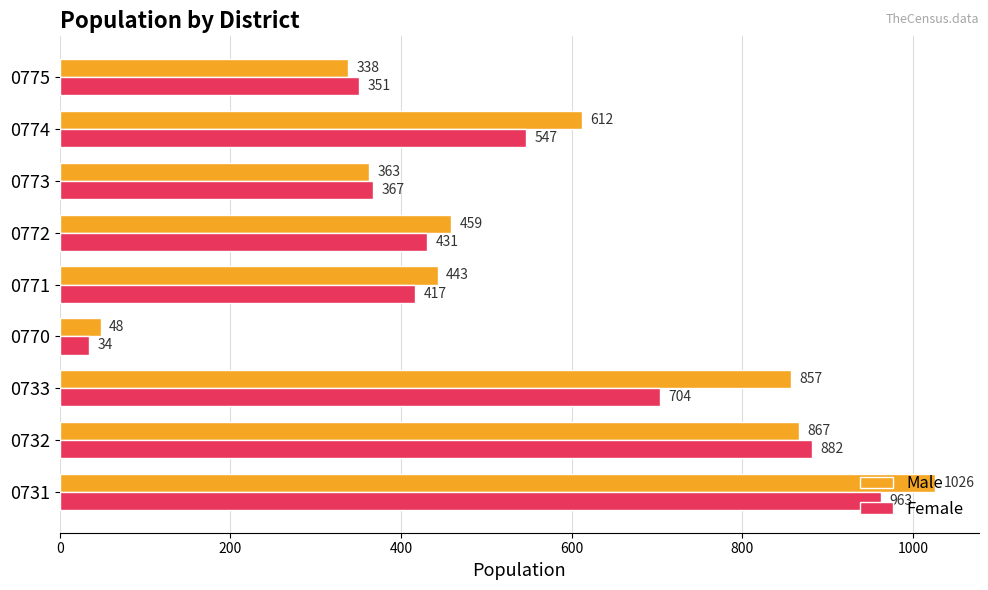

Which series has the widest spread of values?

Male